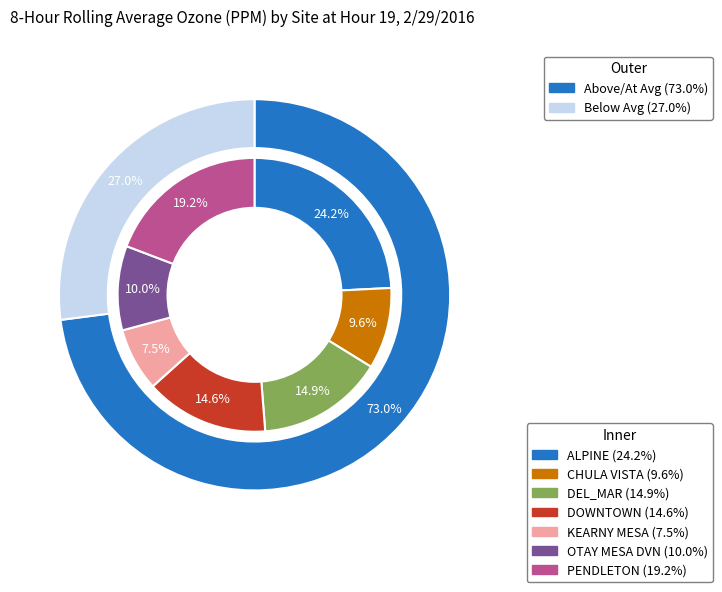

The OTAY MESA DVN slice represents 1% of the pie. True or false?

False